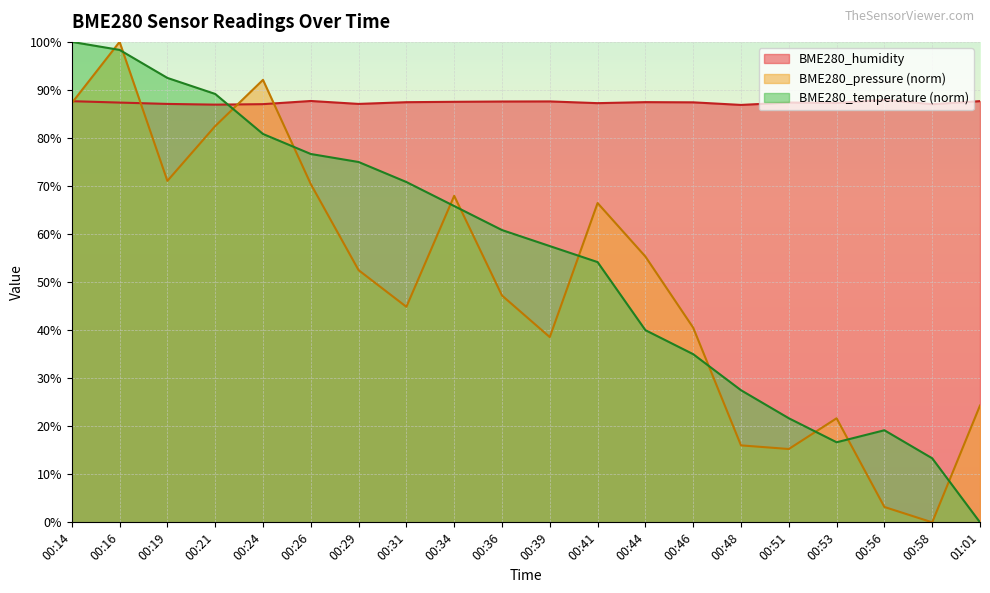

Which series has the largest total across all categories?

BME280_humidity